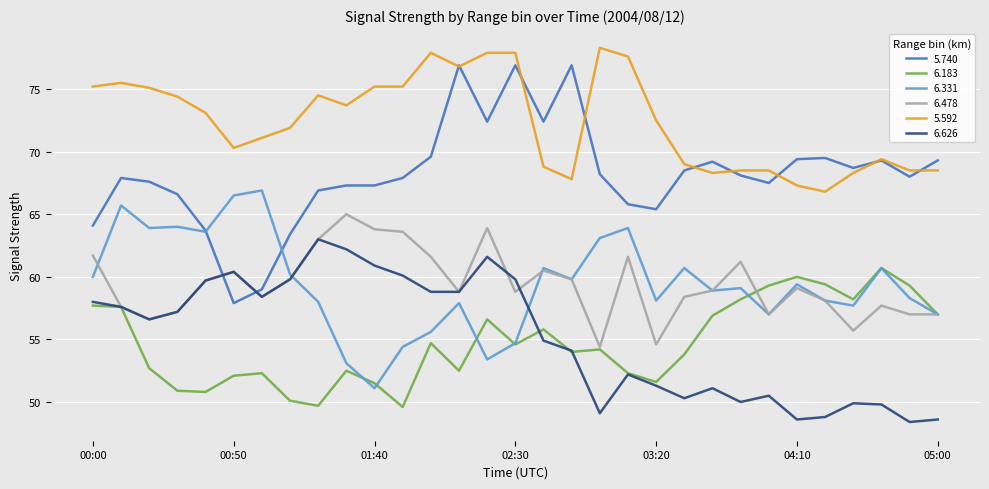

What is the minimum value for 6.478?

54.4